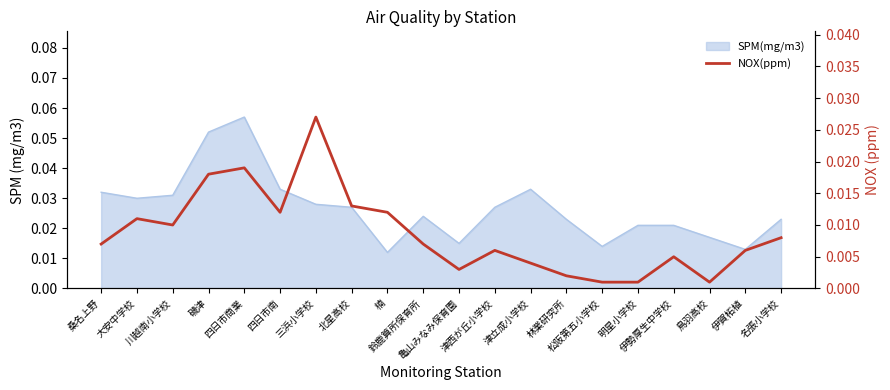

List the labels in order of value, largest first.

三浜小学校, 四日市商業, 磯津, 北星高校, 四日市南, 楠, 大安中学校, 川越南小学校, 名張小学校, 桑名上野, 鈴鹿算所保育所, 津西が丘小学校, 伊賀柘植, 伊勢厚生中学校, 津立成小学校, 亀山みなみ保育園, 林業研究所, 松阪第五小学校, 明星小学校, 鳥羽高校